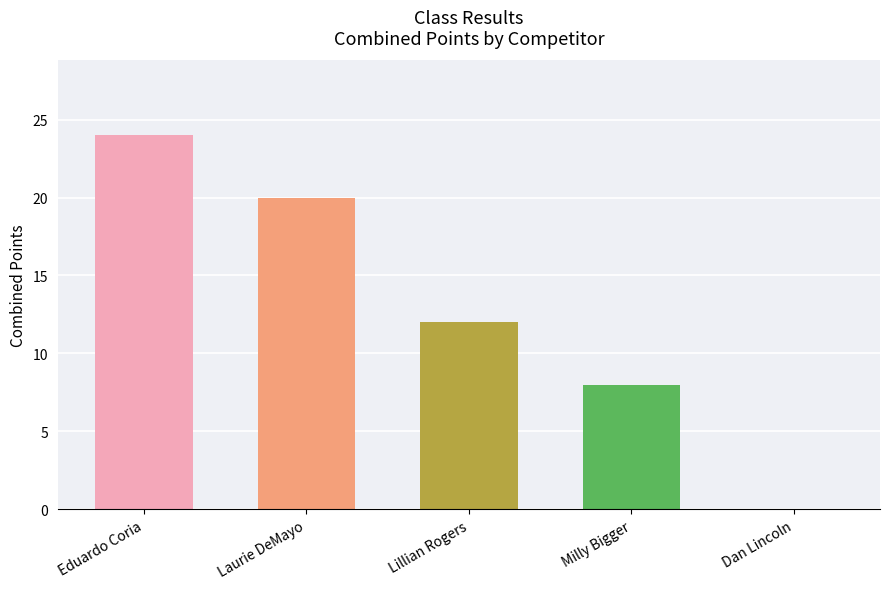

What is the maximum value shown in the chart?

24